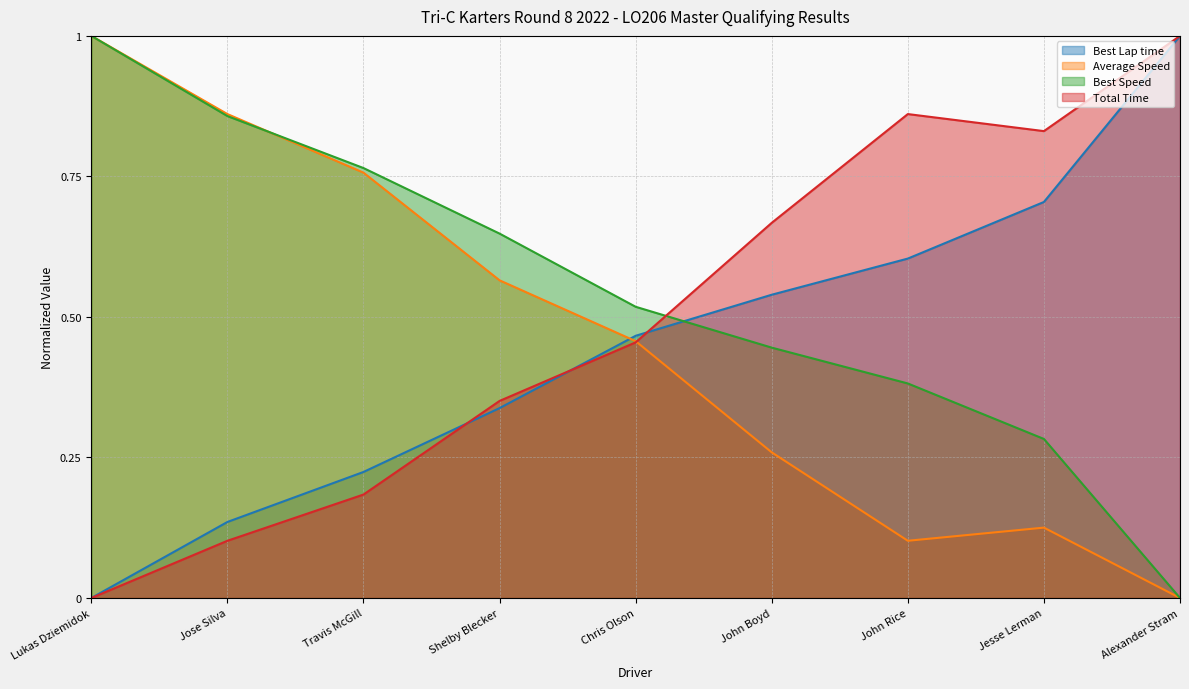

Reading left to right, extract all data points from this chart.

Best Lap time: 0.0	0.1	0.2	0.3	0.5	0.5	0.6	0.7	1.0
Average Speed: 1.0	0.9	0.8	0.6	0.5	0.3	0.1	0.1	0.0
Best Speed: 1.0	0.9	0.8	0.6	0.5	0.4	0.4	0.3	0.0
Total Time: 0.0	0.1	0.2	0.4	0.5	0.7	0.9	0.8	1.0